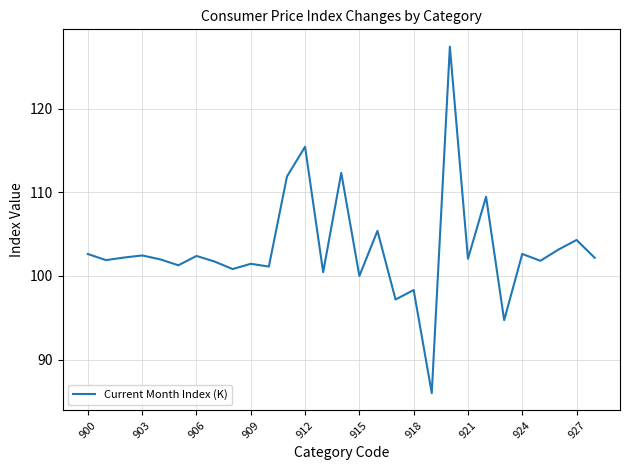

What is the greatest value displayed?

127.4